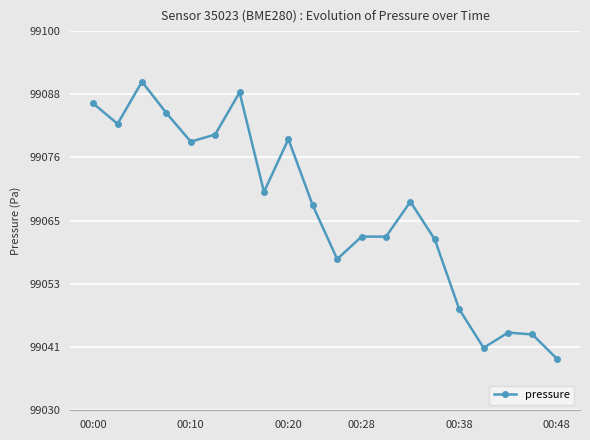

What is the minimum value shown in the chart?

99039.5